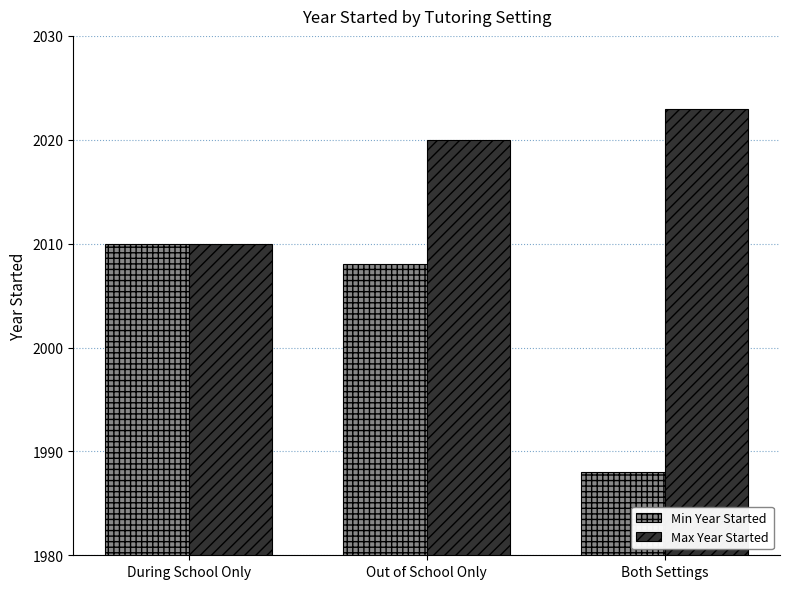

Which series has the largest range (max minus min)?

Min Year Started